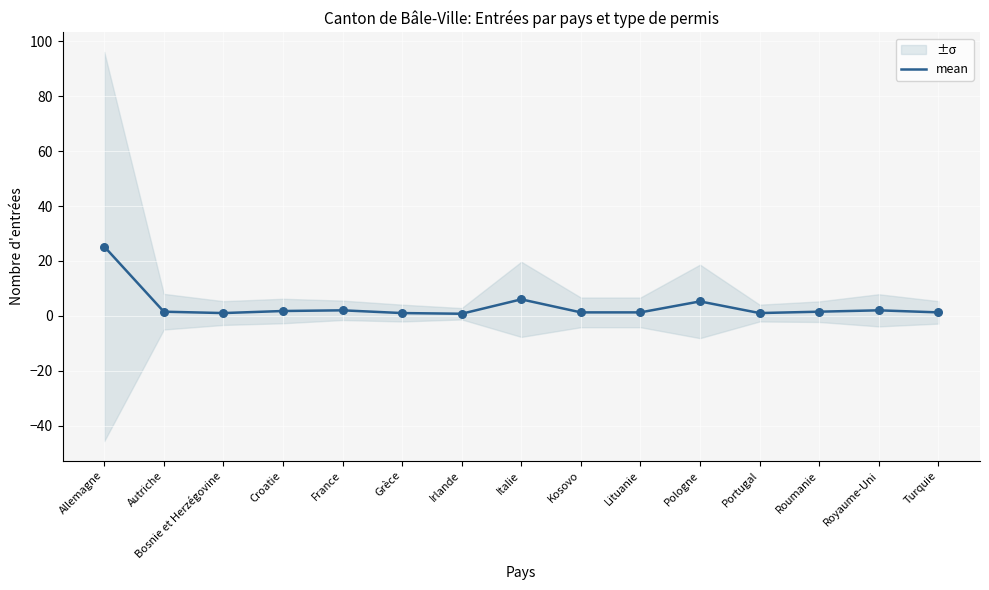

Which has a higher value, Autriche or Turquie?

Autriche